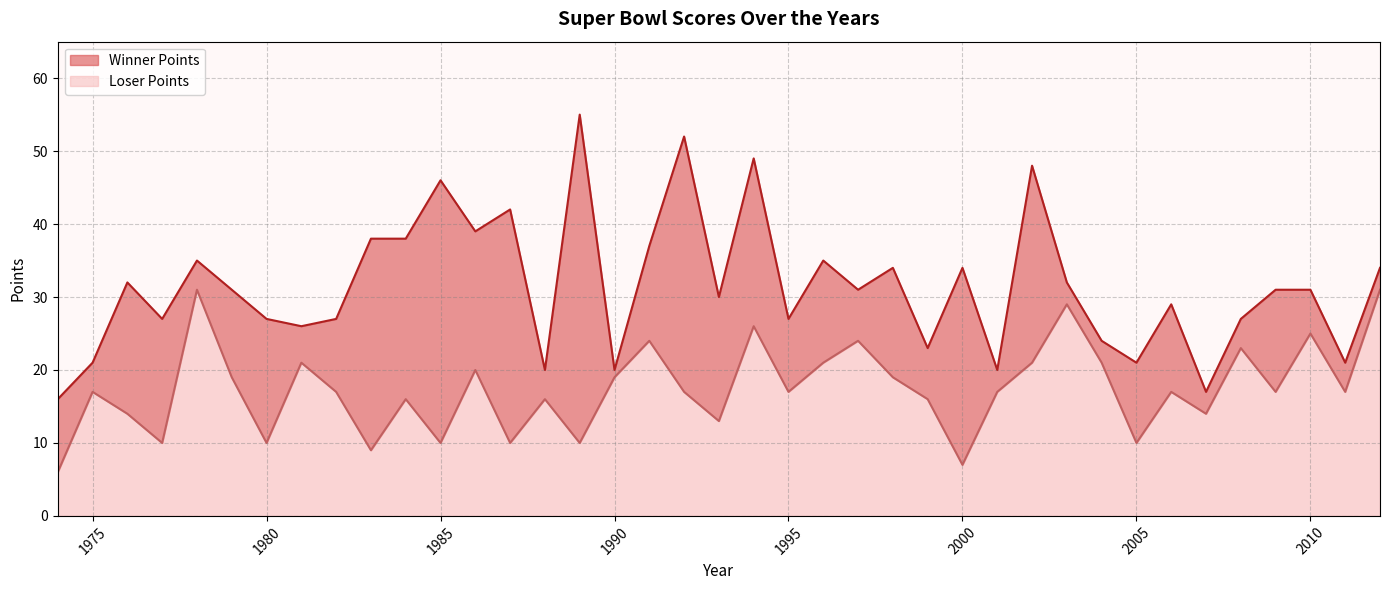

Reading left to right, transcribe all the data shown in this chart.

Winner Points: 2012=34	2011=21	2010=31	2009=31	2008=27	2007=17	2006=29	2005=21	2004=24	2003=32	2002=48	2001=20	2000=34	1999=23	1998=34	1997=31	1996=35	1995=27	1994=49	1993=30	1992=52	1991=37	1990=20	1989=55	1988=20	1987=42	1986=39	1985=46	1984=38	1983=38	1982=27	1981=26	1980=27	1979=31	1978=35	1977=27	1976=32	1975=21	1974=16
Loser Points: 2012=31	2011=17	2010=25	2009=17	2008=23	2007=14	2006=17	2005=10	2004=21	2003=29	2002=21	2001=17	2000=7	1999=16	1998=19	1997=24	1996=21	1995=17	1994=26	1993=13	1992=17	1991=24	1990=19	1989=10	1988=16	1987=10	1986=20	1985=10	1984=16	1983=9	1982=17	1981=21	1980=10	1979=19	1978=31	1977=10	1976=14	1975=17	1974=6